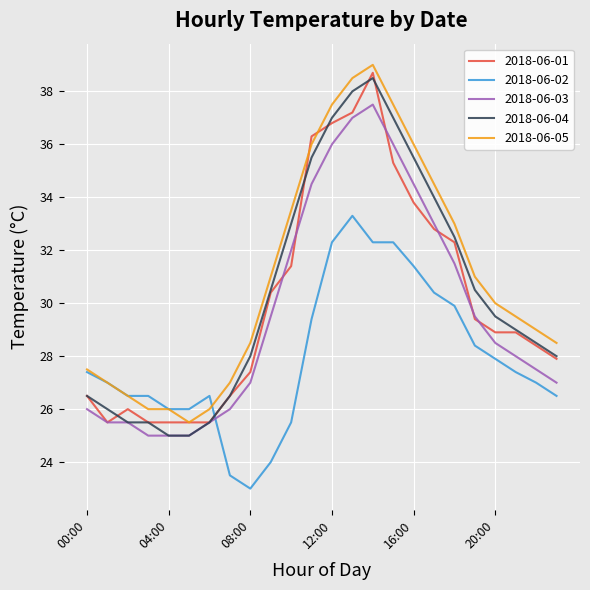

True or false: 2018-06-03 and 2018-06-02 cross at least once.

True